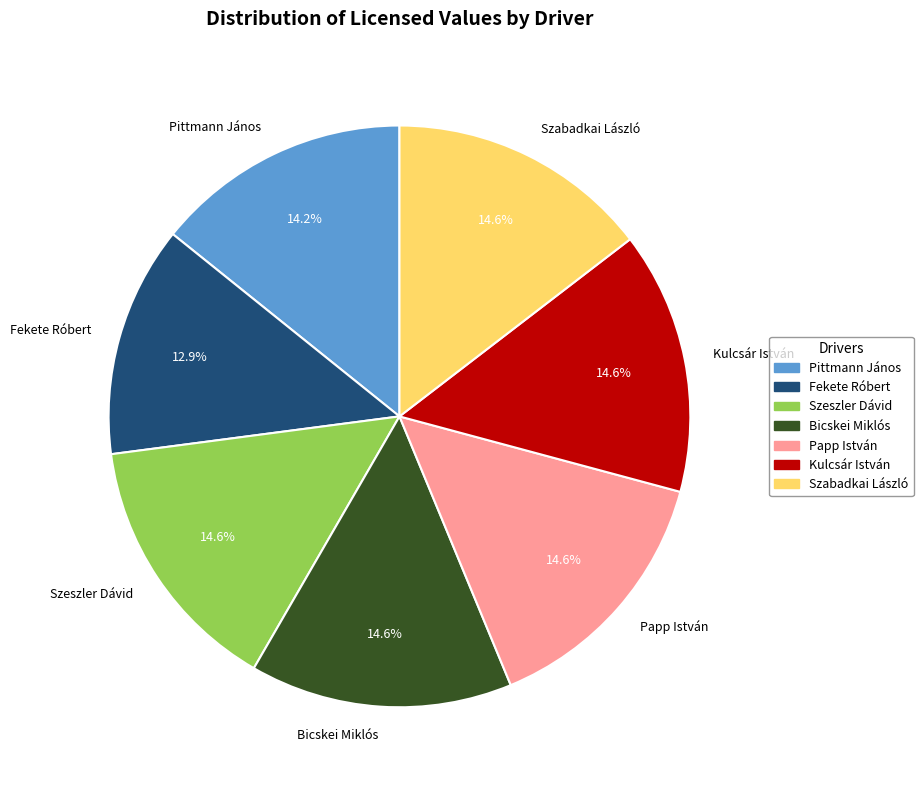

Which has a higher value, Fekete Róbert or Szeszler Dávid?

Szeszler Dávid